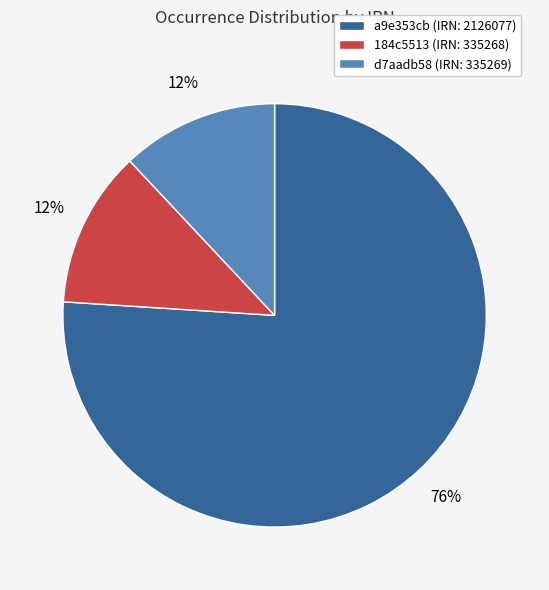

What is the largest slice in the pie chart?

a9e353cb